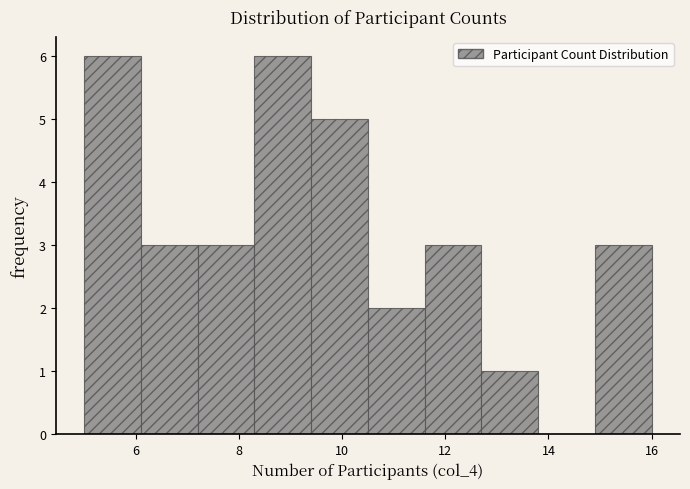

How tall is the bar that spans 12.7 to 13.8 on the x-axis? Neither the bar edges nor the heights are printed on the chart, so give them approximately, as read against the axes.

1